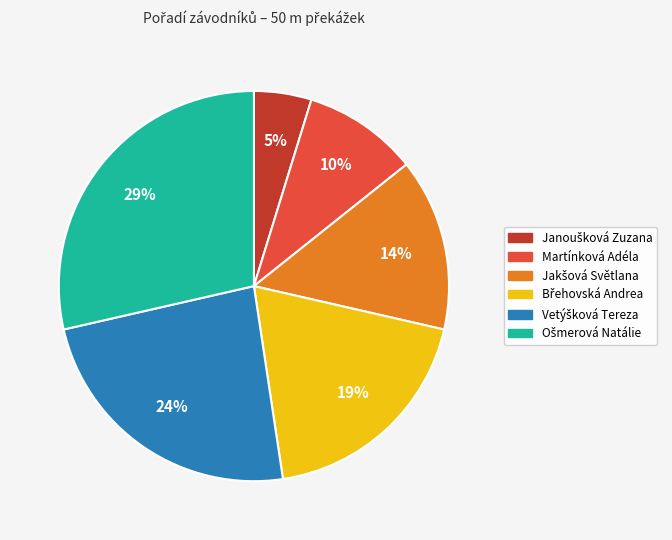

Is there a majority slice in this chart?

No